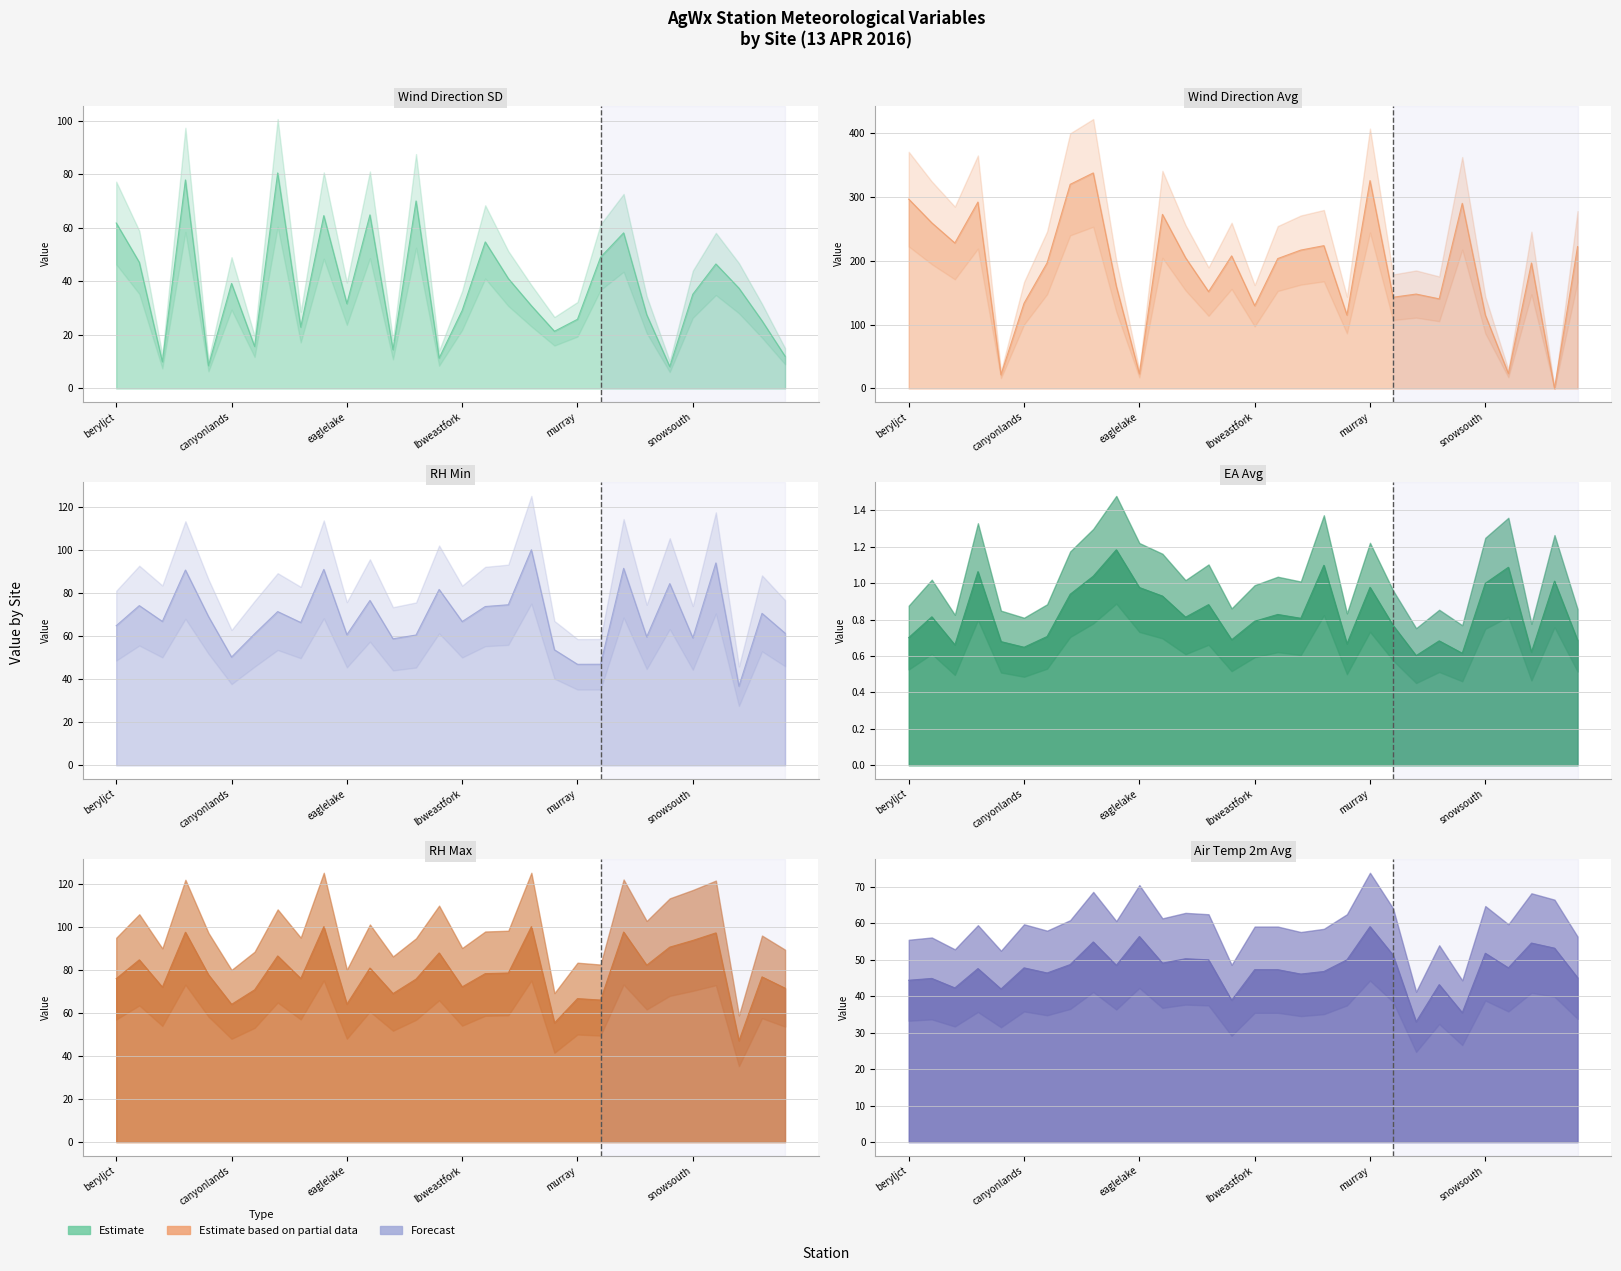

What is the label of the 10th point from the left?

drainfrm